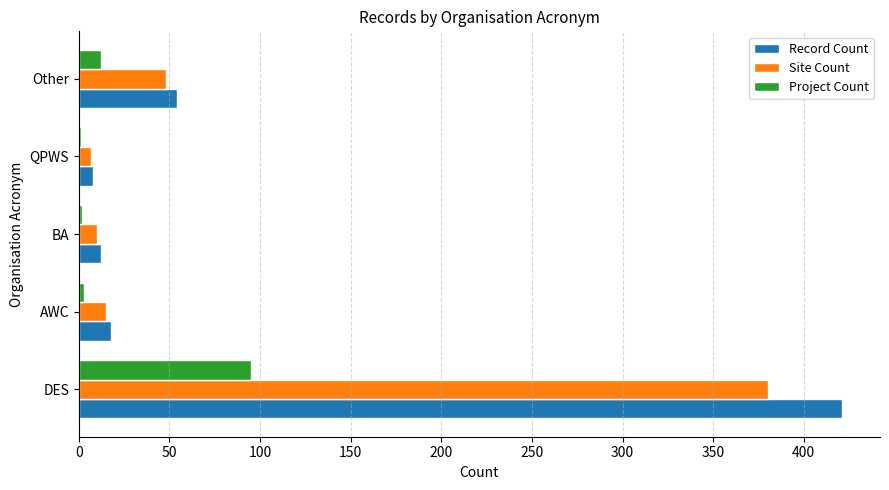

What value does the Project Count series have at DES?

95